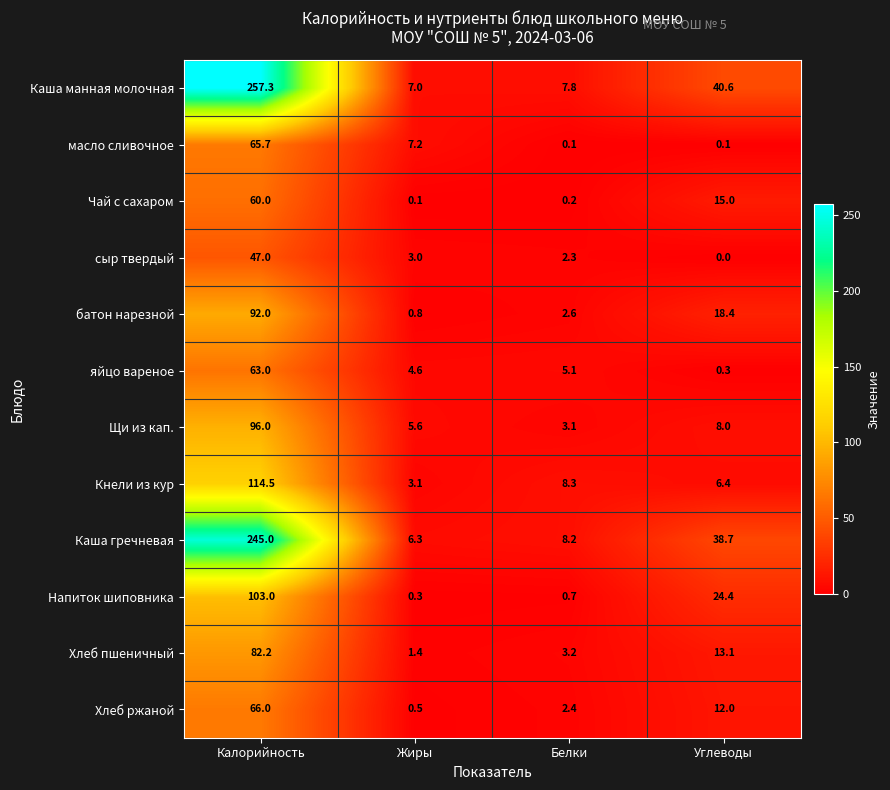

How many data points does each series have?

4